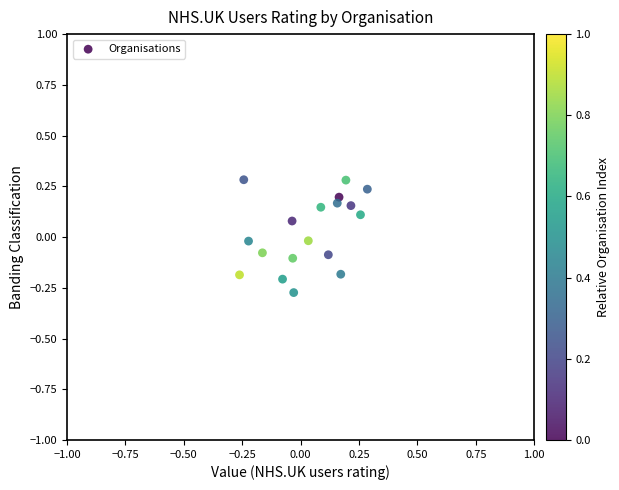

What is the range of X values (max minus min)?

0.5